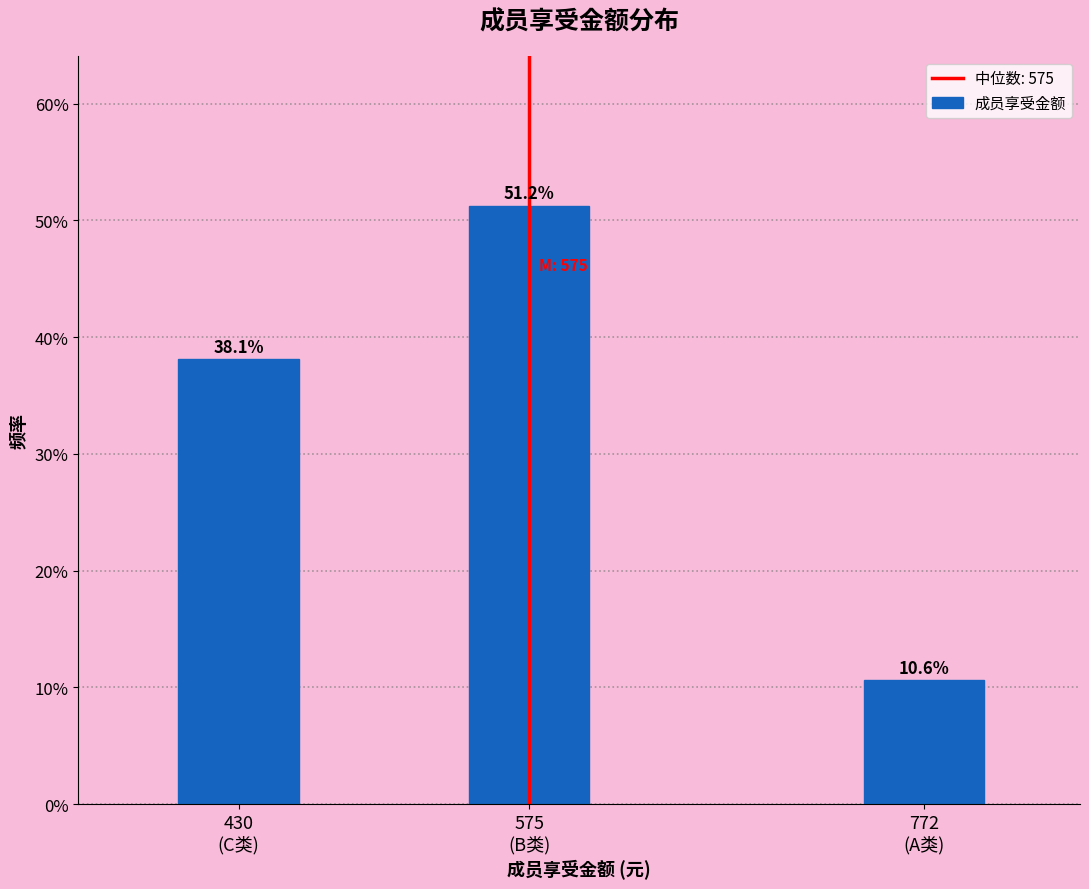

What is the minimum value shown in the chart?

10.6